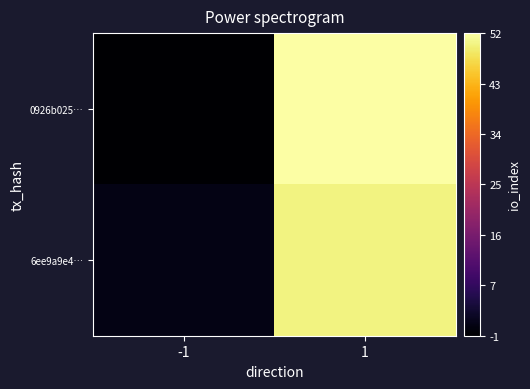

Reading left to right, transcribe all the data shown in this chart.

0926b025…: -1=-1	1=52
6ee9a9e4…: -1=1	1=50